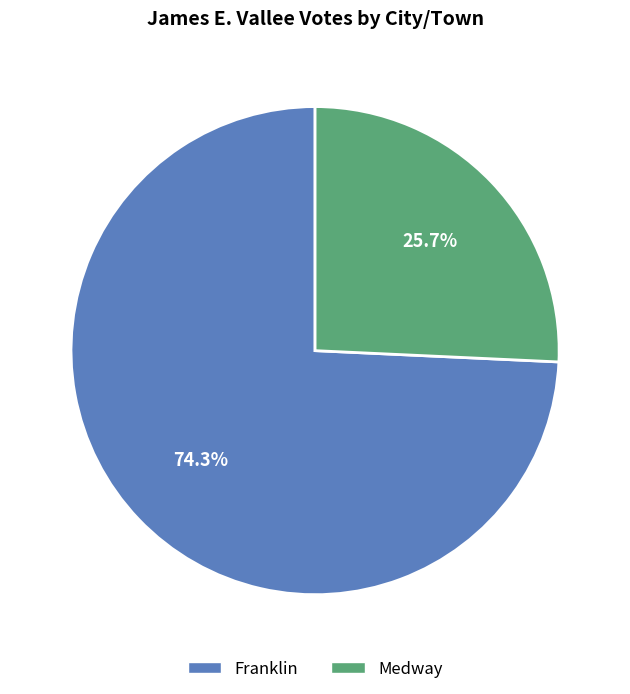

Rank the categories by value from highest to lowest.

Franklin, Medway